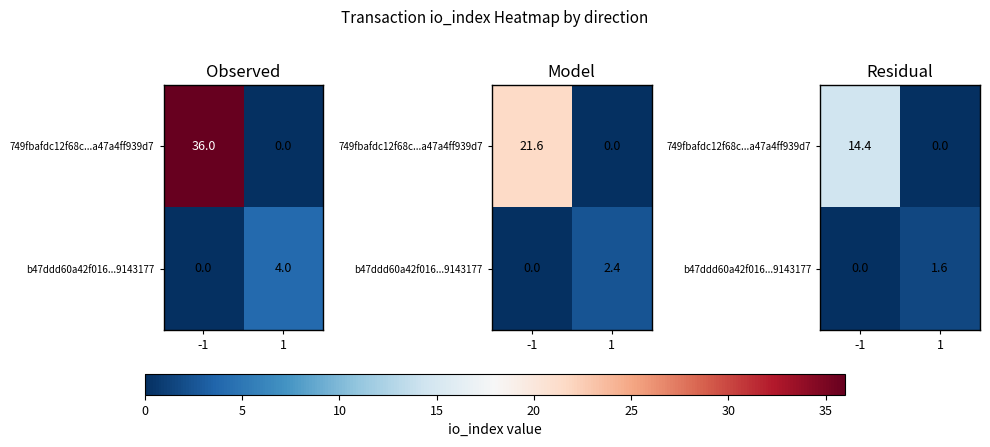

What is the difference between the 749fbafdc12f68c...a47a4ff939d7 values at -1 and 1?

14.4